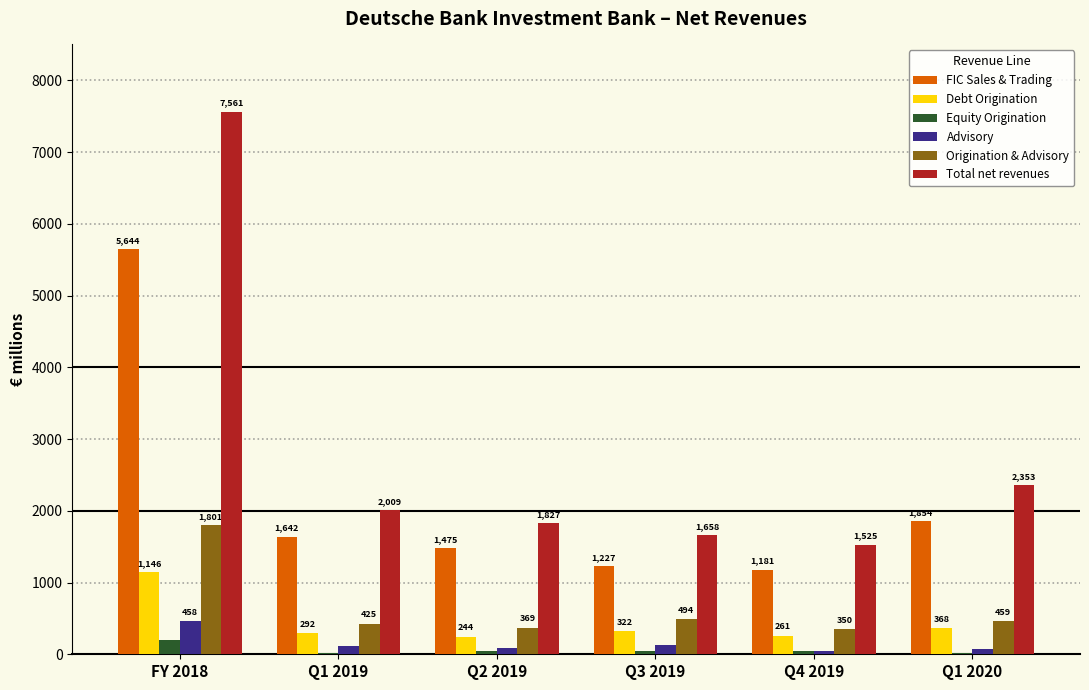

True or false: Total net revenues has a value of 2009.0 at Q1 2019.

True